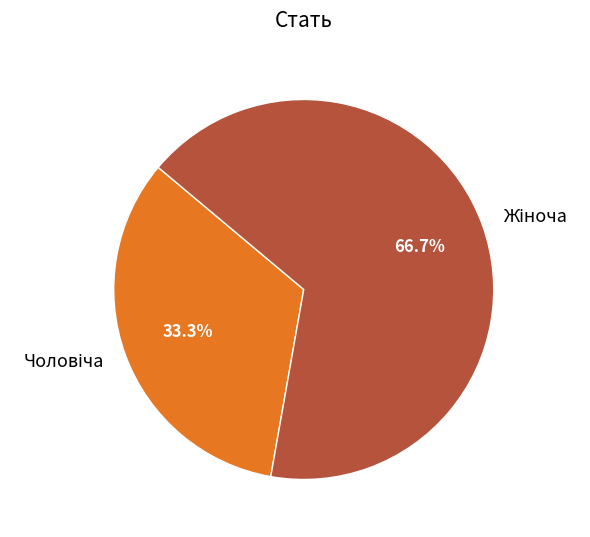

To the nearest percent, what is the average slice percentage?

50%